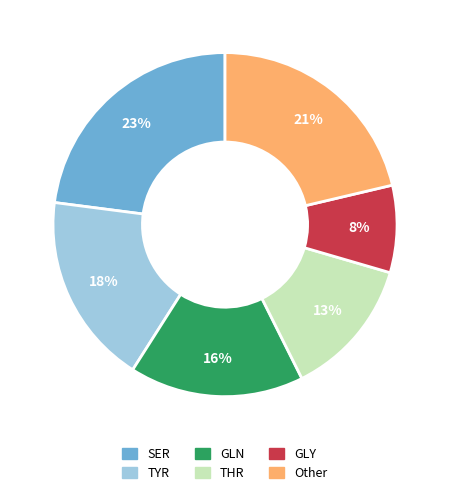

Is there any slice that represents more than half of the pie?

No